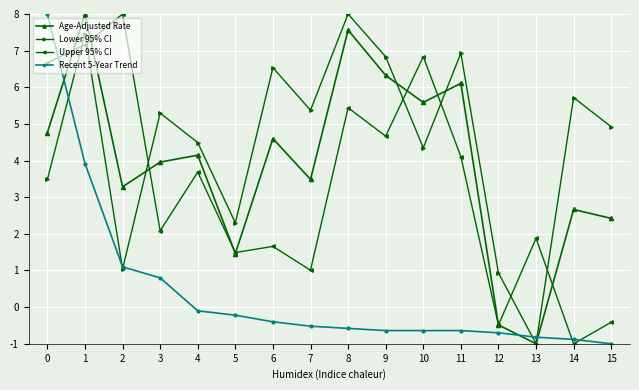

Reading left to right, what are all the values shown in this chart?

Age-Adjusted Rate: 0=4.8	1=8.0	2=3.3	3=4.0	4=4.1	5=1.5	6=4.6	7=3.5	8=7.6	9=6.3	10=5.6	11=6.1	12=-0.5	13=-1.0	14=2.7	15=2.4
Lower 95% CI: 0=3.5	1=7.5	2=1.0	3=5.3	4=4.5	5=2.3	6=6.5	7=5.4	8=8.0	9=6.8	10=4.3	11=6.9	12=0.9	13=-1.0	14=5.7	15=4.9
Upper 95% CI: 0=6.7	1=7.2	2=8.0	3=2.1	4=3.7	5=1.5	6=1.7	7=1.0	8=5.4	9=4.7	10=6.8	11=4.1	12=-0.5	13=1.9	14=-1.0	15=-0.4
Recent 5-Year Trend: 0=8.0	1=3.9	2=1.1	3=0.8	4=-0.1	5=-0.2	6=-0.4	7=-0.5	8=-0.6	9=-0.6	10=-0.6	11=-0.6	12=-0.7	13=-0.8	14=-0.9	15=-1.0